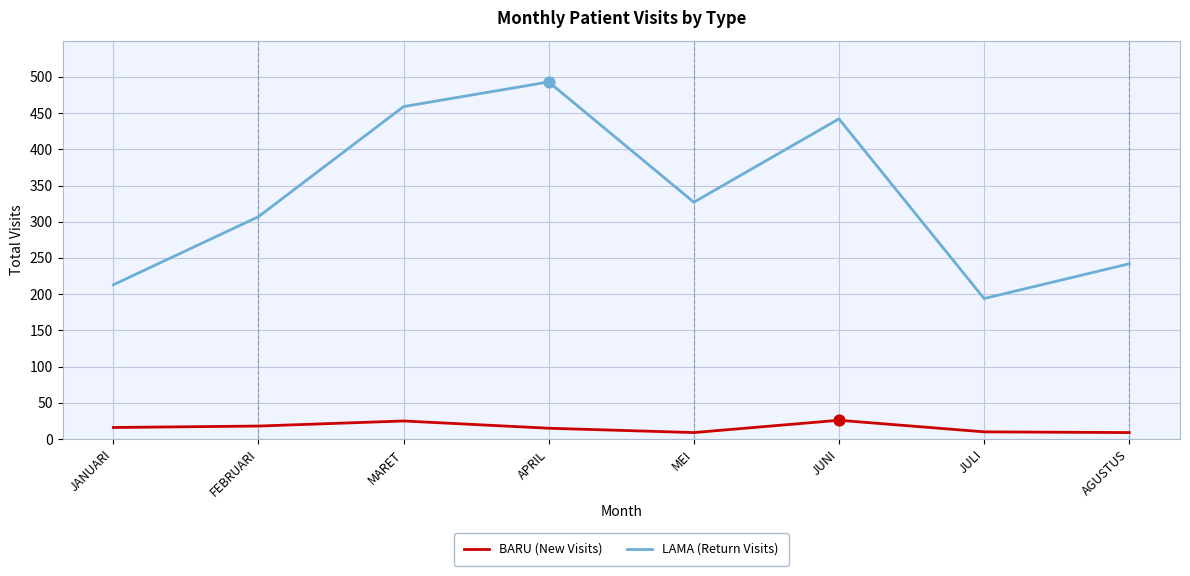

What is the total value across all series at APRIL?

508